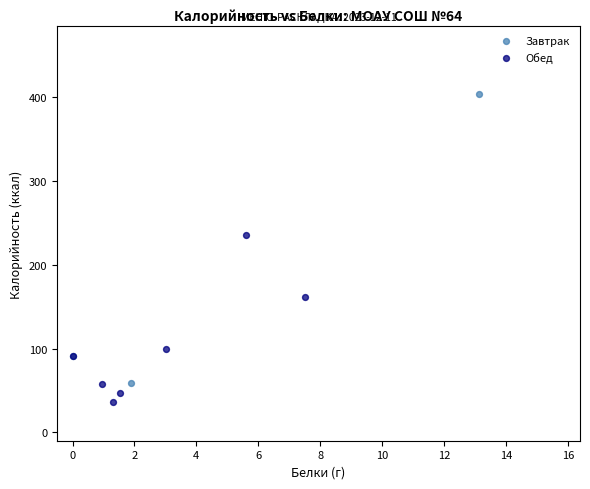

Which series has the widest spread of Y values?

Завтрак